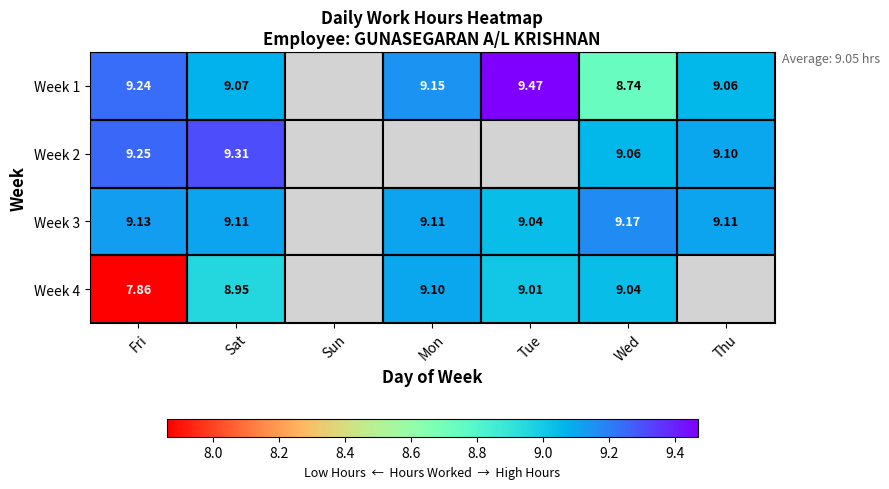

At which label is Week 2 closest to 9?

Wed